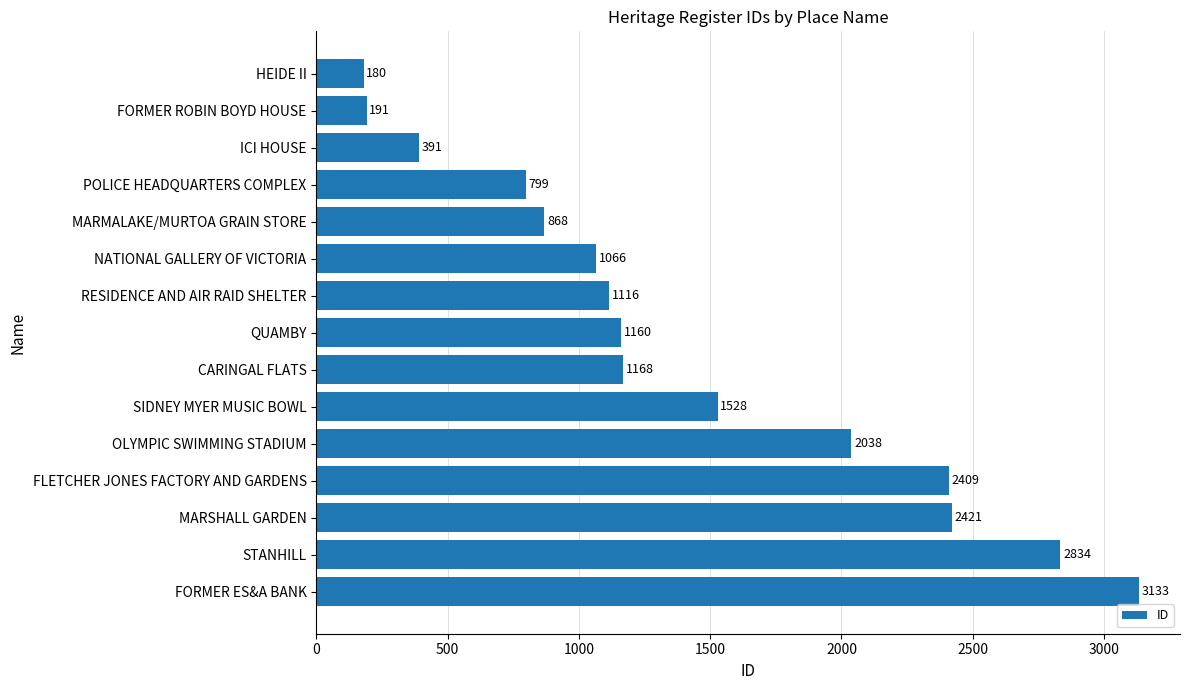

Reading bottom to top, extract all data points from this chart.

FORMER ES&A BANK=3133	STANHILL=2834	MARSHALL GARDEN=2421	FLETCHER JONES FACTORY AND GARDENS=2409	OLYMPIC SWIMMING STADIUM=2038	SIDNEY MYER MUSIC BOWL=1528	CARINGAL FLATS=1168	QUAMBY=1160	RESIDENCE AND AIR RAID SHELTER=1116	NATIONAL GALLERY OF VICTORIA=1066	MARMALAKE/MURTOA GRAIN STORE=868	POLICE HEADQUARTERS COMPLEX=799	ICI HOUSE=391	FORMER ROBIN BOYD HOUSE=191	HEIDE II=180